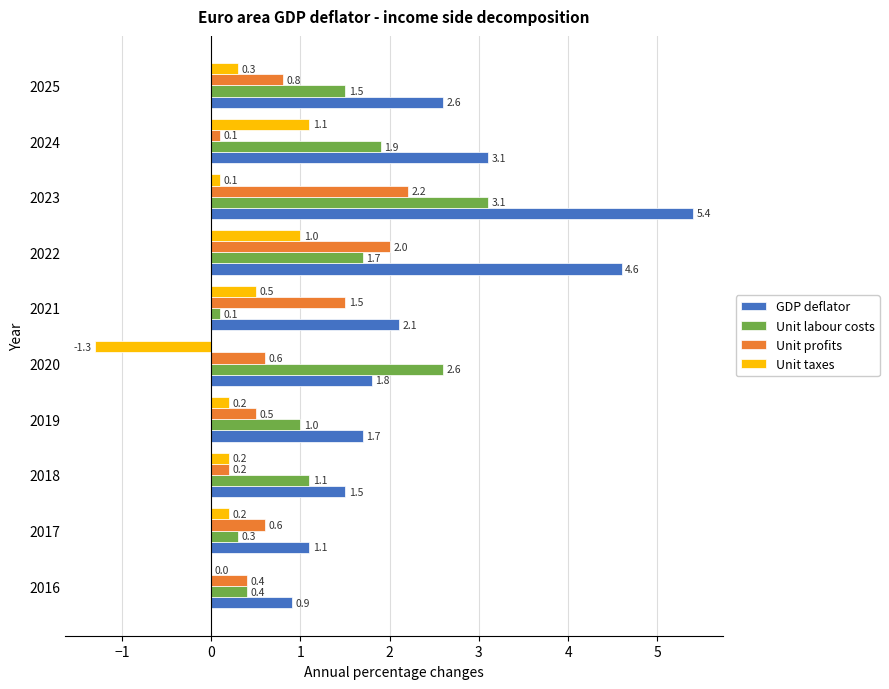

What is the sum of all Unit taxes values?

2.3